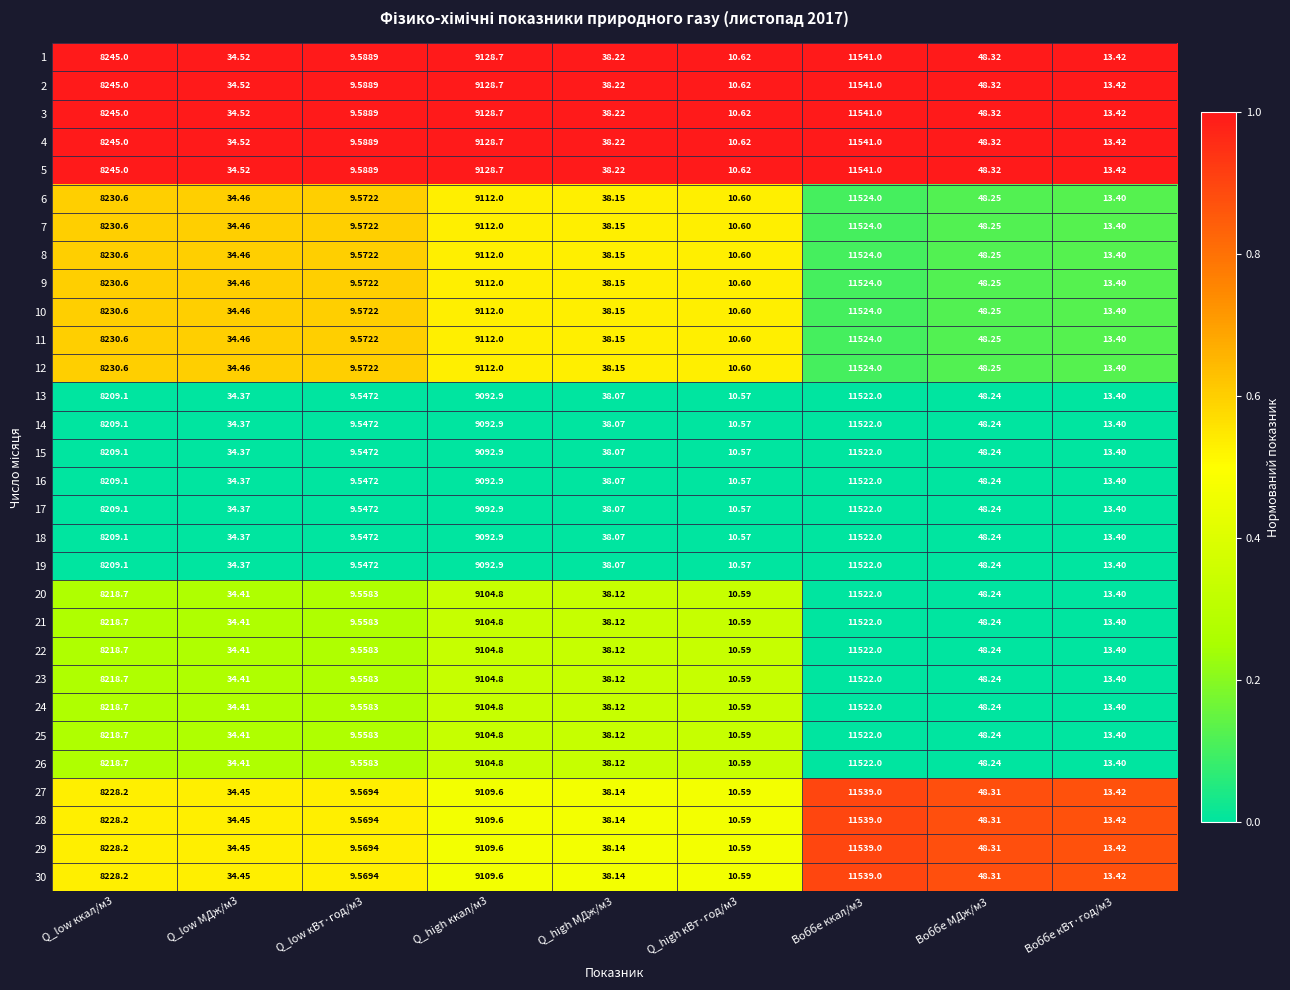

List the series in order of their peak value, lowest first.

13, 14, 15, 16, 17, 18, 19, 20, 21, 22, 23, 24, 25, 26, 6, 7, 8, 9, 10, 11, 12, 27, 28, 29, 30, 1, 2, 3, 4, 5